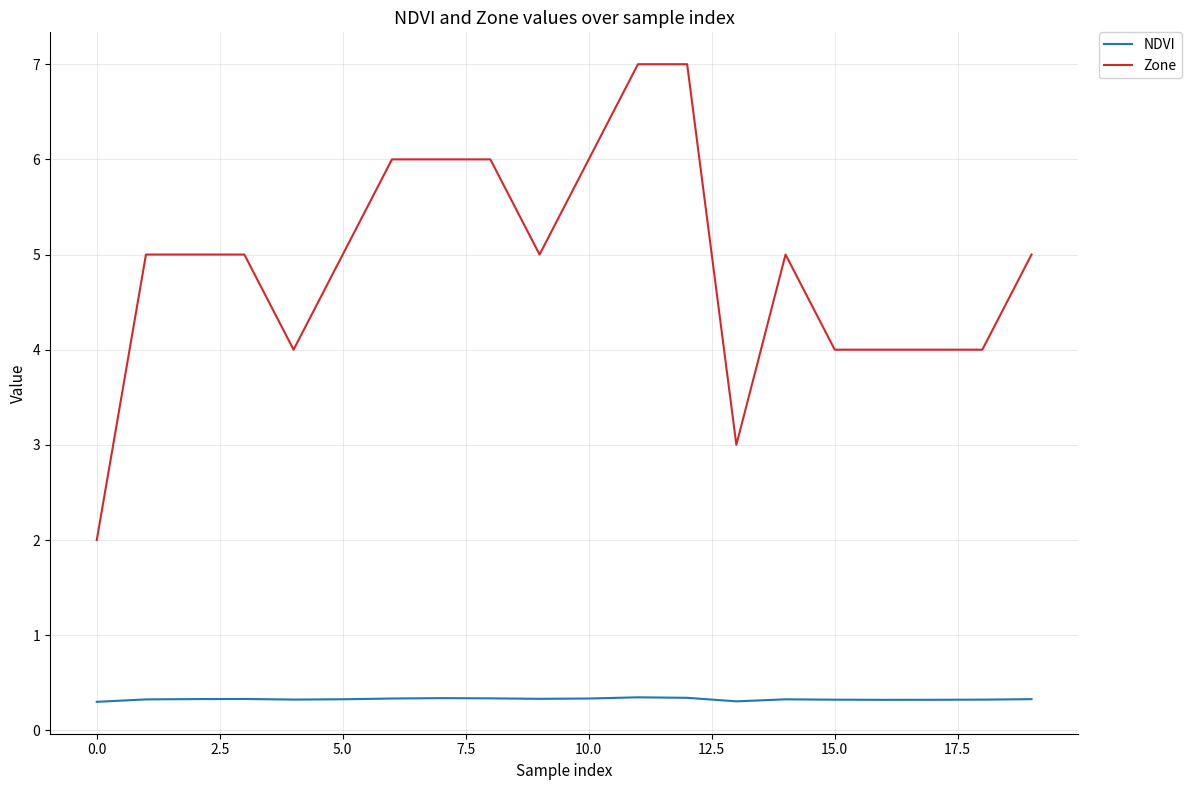

What is the minimum value shown in the chart?

0.3